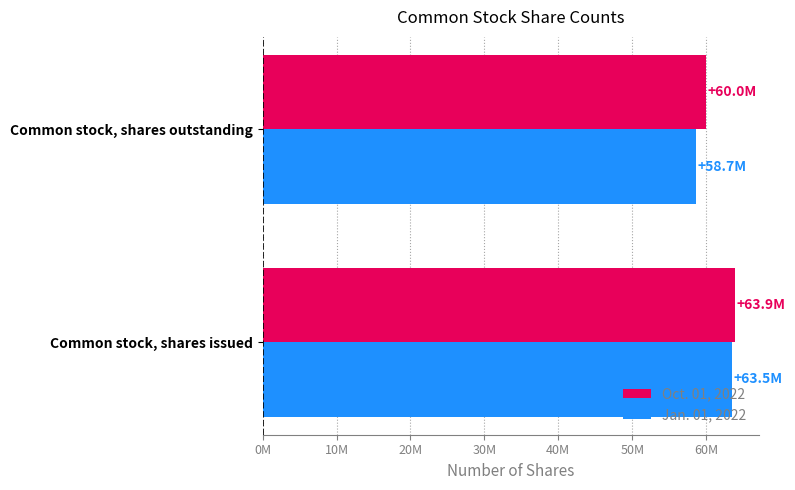

What is the sum of all Oct. 01, 2022 values?

123890000